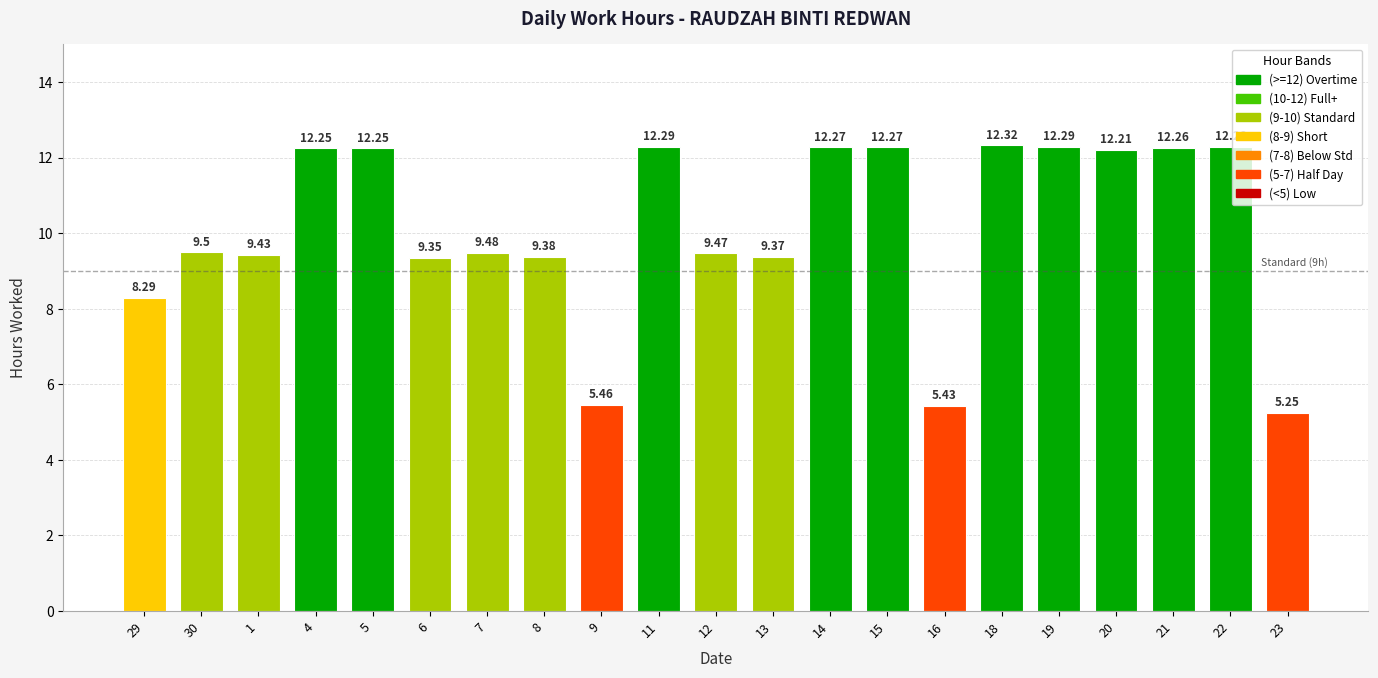

Where is the data nearest to the value 8?

29